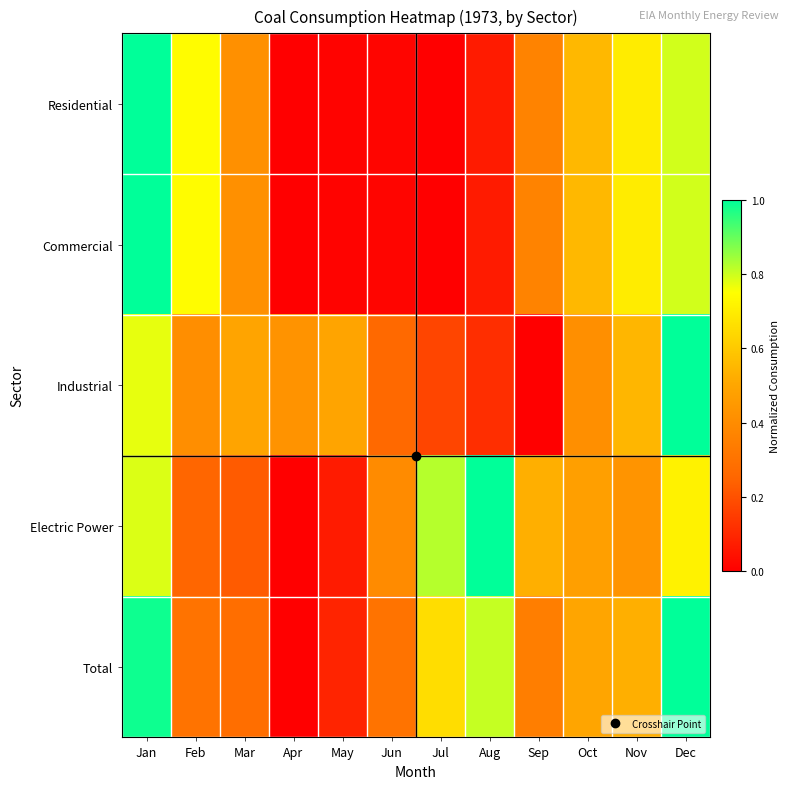

Reading right to left, what are all the values shown in this chart?

Residential: Dec=0.8	Nov=0.7	Oct=0.6	Sep=0.4	Aug=0.1	Jul=0.0	Jun=0.0	May=0.0	Apr=0.0	Mar=0.4	Feb=0.7	Jan=1.0
Commercial: Dec=0.8	Nov=0.7	Oct=0.6	Sep=0.4	Aug=0.1	Jul=0.0	Jun=0.0	May=0.0	Apr=0.0	Mar=0.4	Feb=0.7	Jan=1.0
Industrial: Dec=1.0	Nov=0.5	Oct=0.4	Sep=0.0	Aug=0.1	Jul=0.2	Jun=0.3	May=0.5	Apr=0.4	Mar=0.5	Feb=0.4	Jan=0.8
Electric Power: Dec=0.7	Nov=0.4	Oct=0.5	Sep=0.5	Aug=1.0	Jul=0.8	Jun=0.4	May=0.1	Apr=0.0	Mar=0.2	Feb=0.3	Jan=0.8
Total: Dec=1.0	Nov=0.5	Oct=0.5	Sep=0.3	Aug=0.8	Jul=0.7	Jun=0.3	May=0.1	Apr=0.0	Mar=0.3	Feb=0.3	Jan=1.0